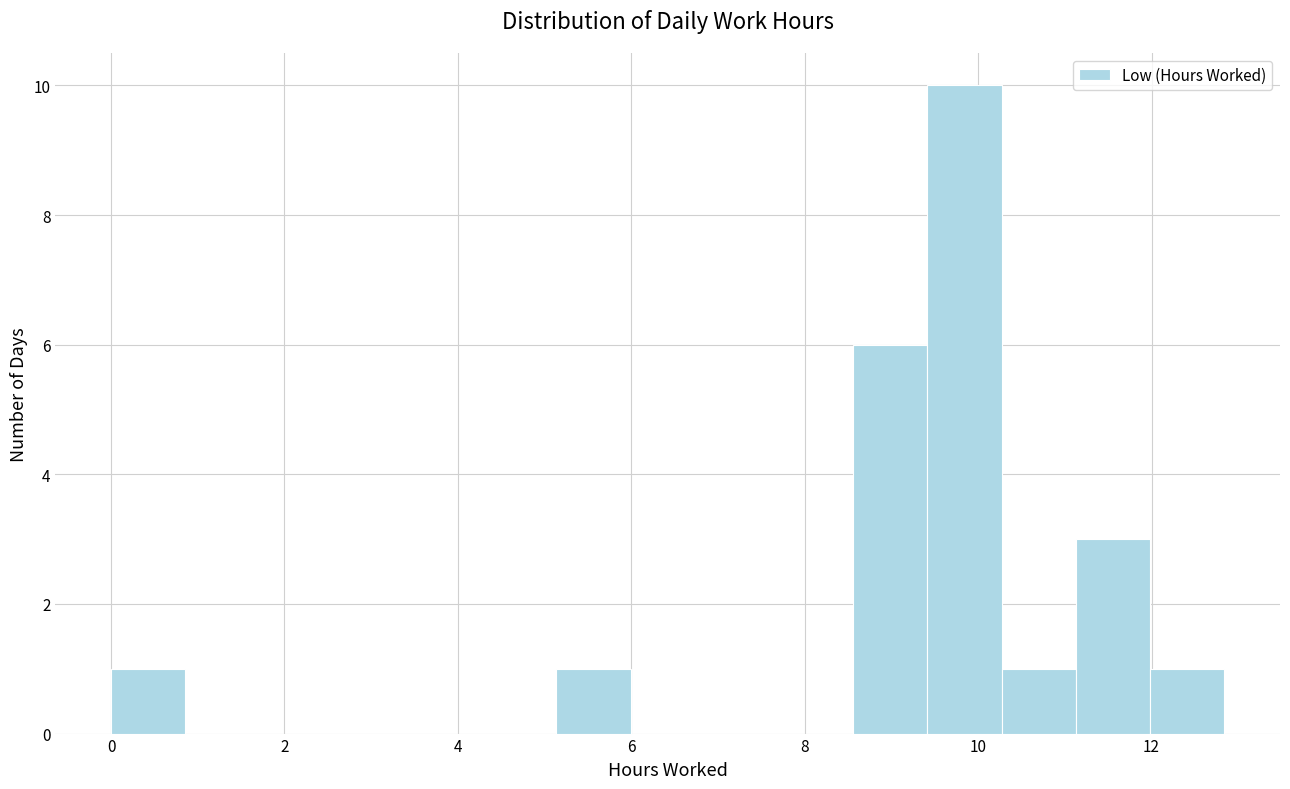

Which range on the x-axis has the tallest bar?

9.4 to 10.2